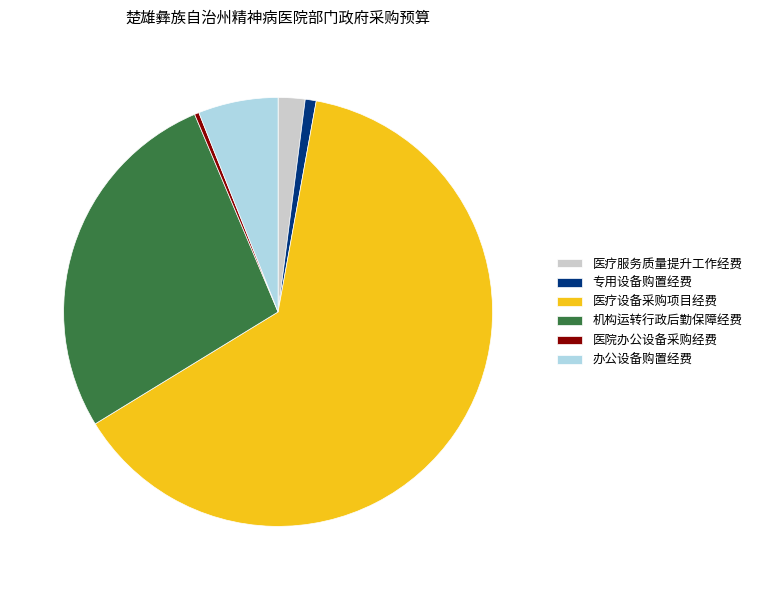

Which slice is the largest?

医疗设备采购项目经费